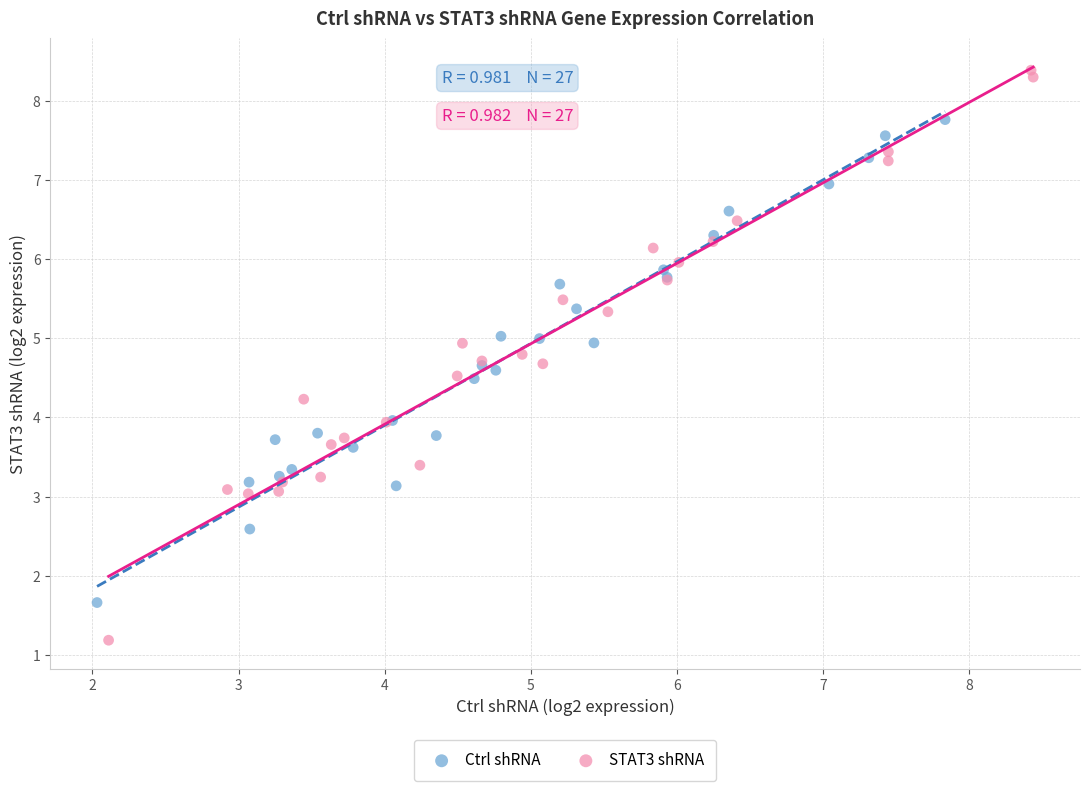

Which series reaches the maximum Y coordinate?

STAT3 shRNA